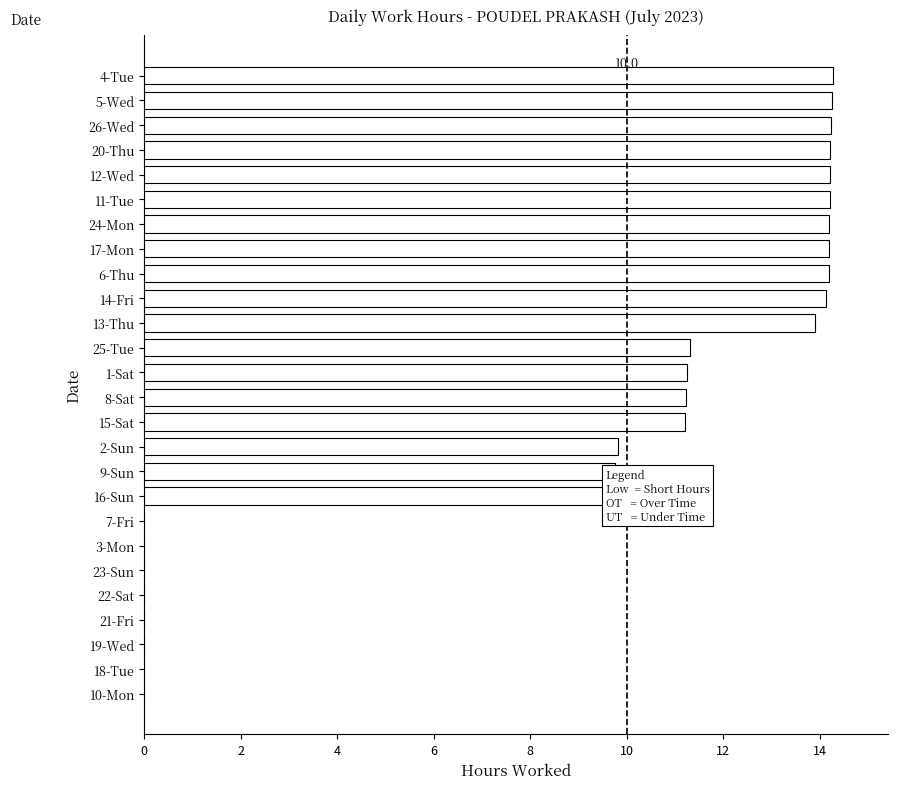

What is the average value?

8.9